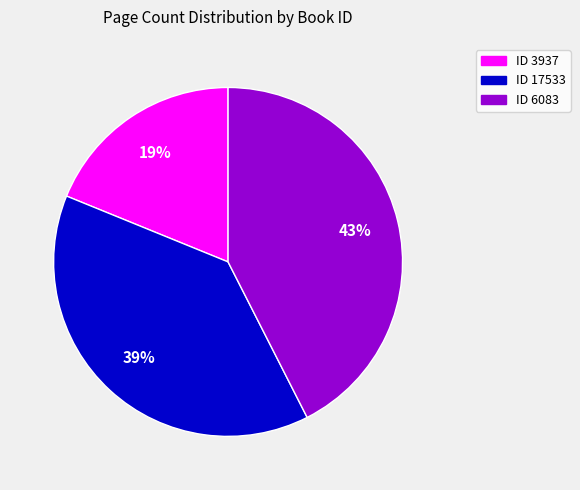

To the nearest percent, what portion does ID 6083 represent?

43%